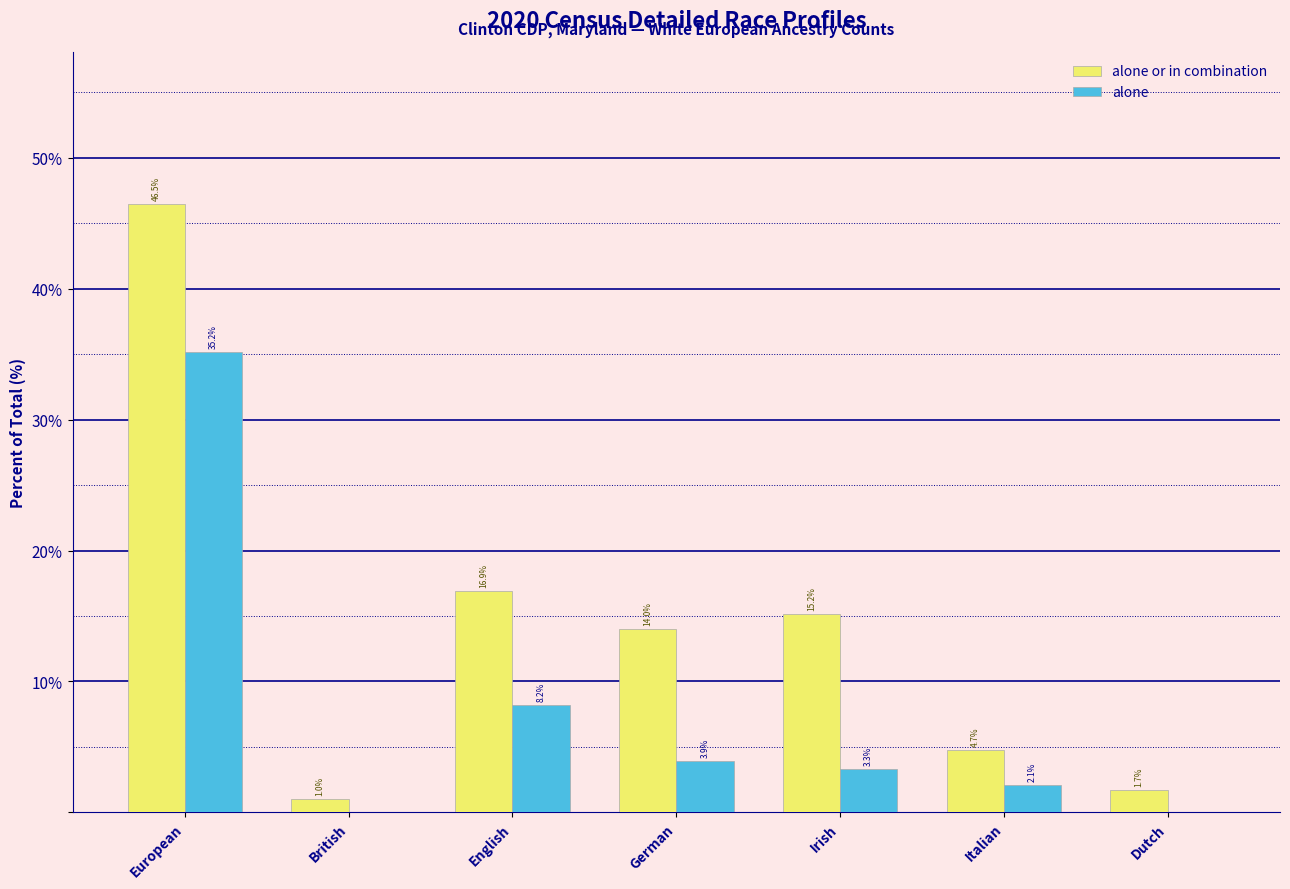

Reading left to right, extract all data points from this chart.

alone or in combination: European=46.5	British=1.0	English=16.9	German=14.0	Irish=15.2	Italian=4.7	Dutch=1.7
alone: European=35.2	British=0.0	English=8.2	German=3.9	Irish=3.3	Italian=2.1	Dutch=0.0